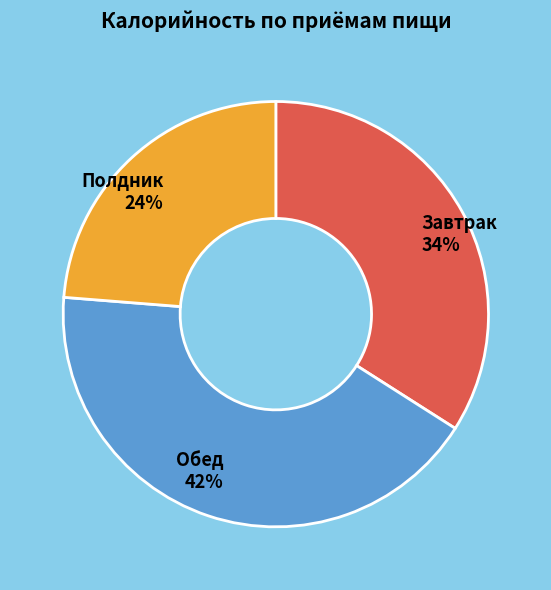

Approximately how many times larger is the value at Завтрак compared to Обед?

0.8